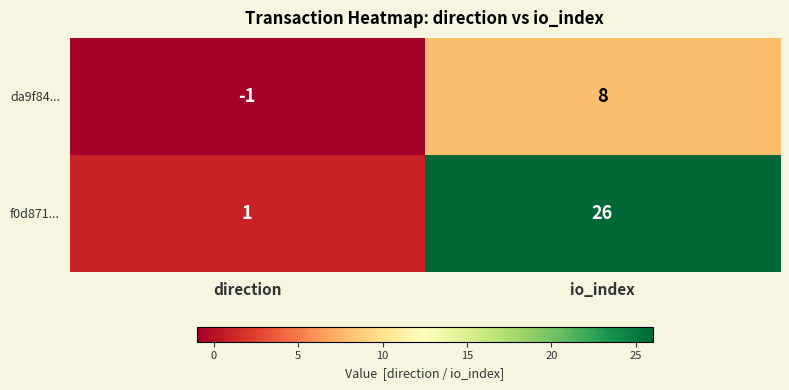

At which label does f0d871... reach its minimum?

direction